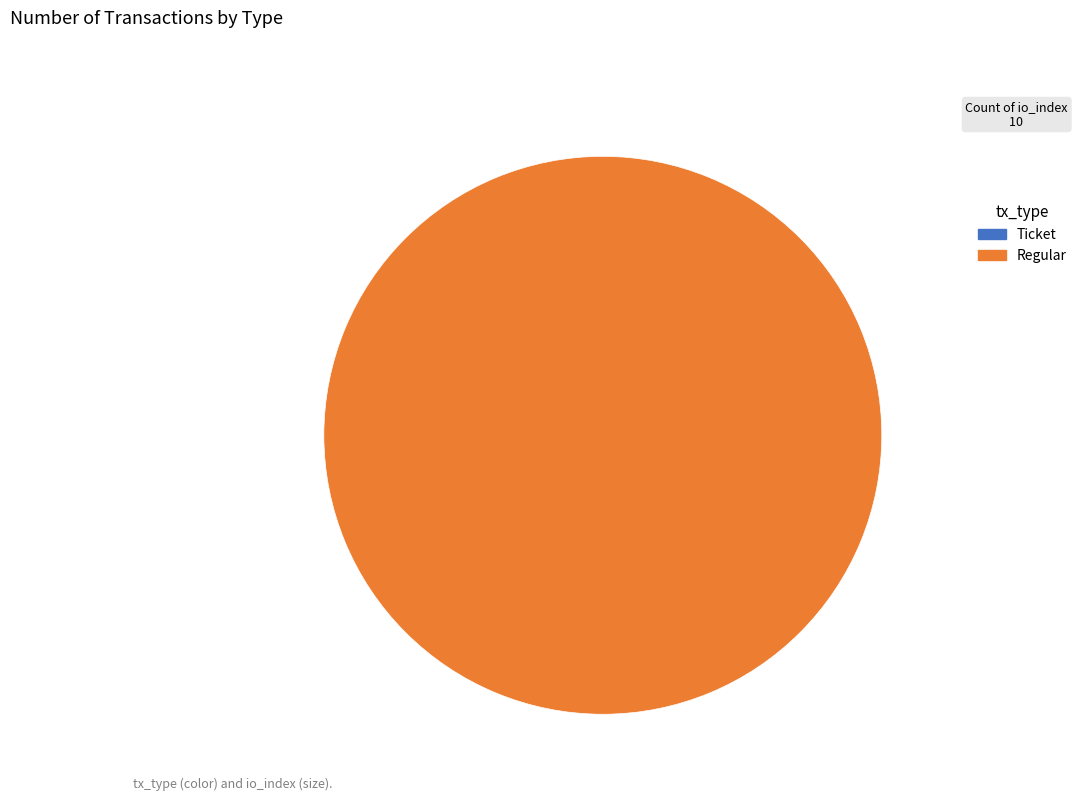

What is the majority slice?

Regular